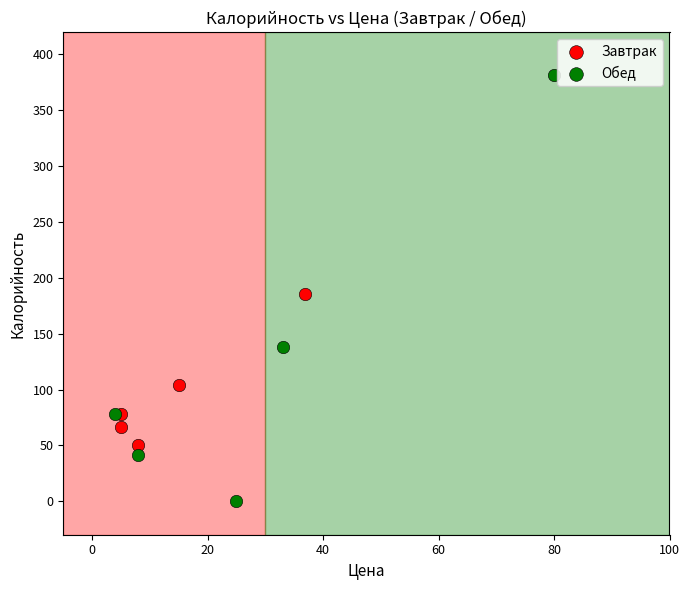

Which series contains the highest Y value?

Обед